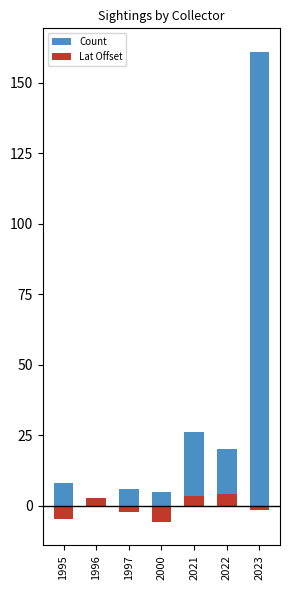

Read the Count value at 2000.

5.0